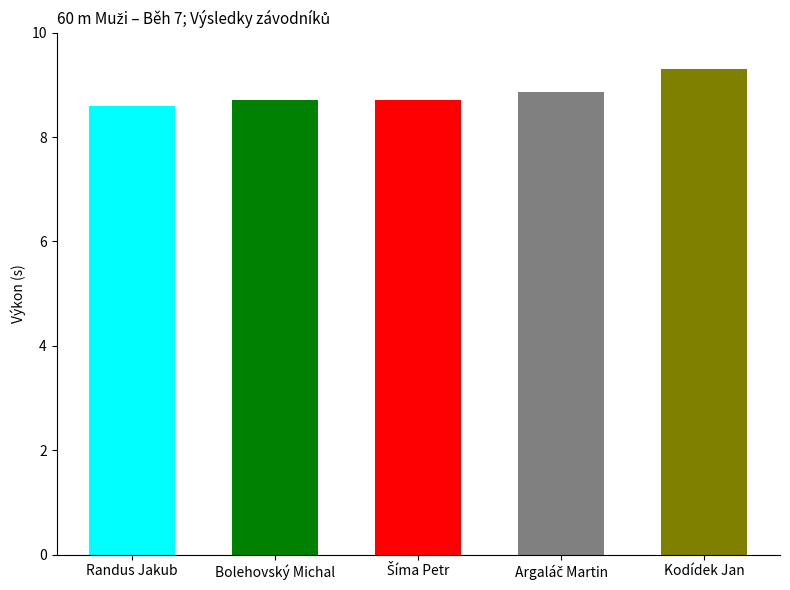

The value at Randus Jakub is 8.6. True or false?

True